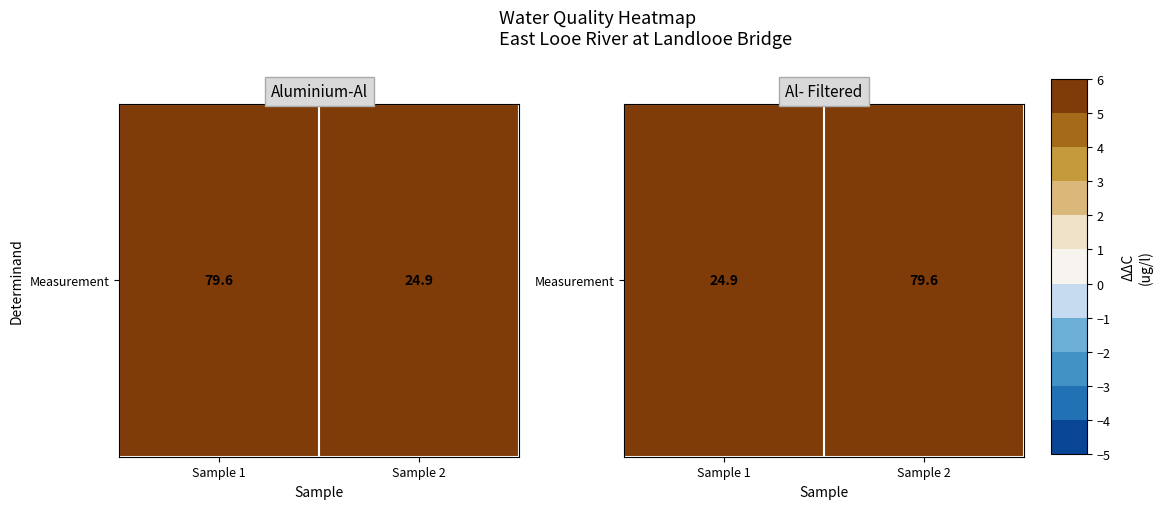

How many series are shown in this chart?

1